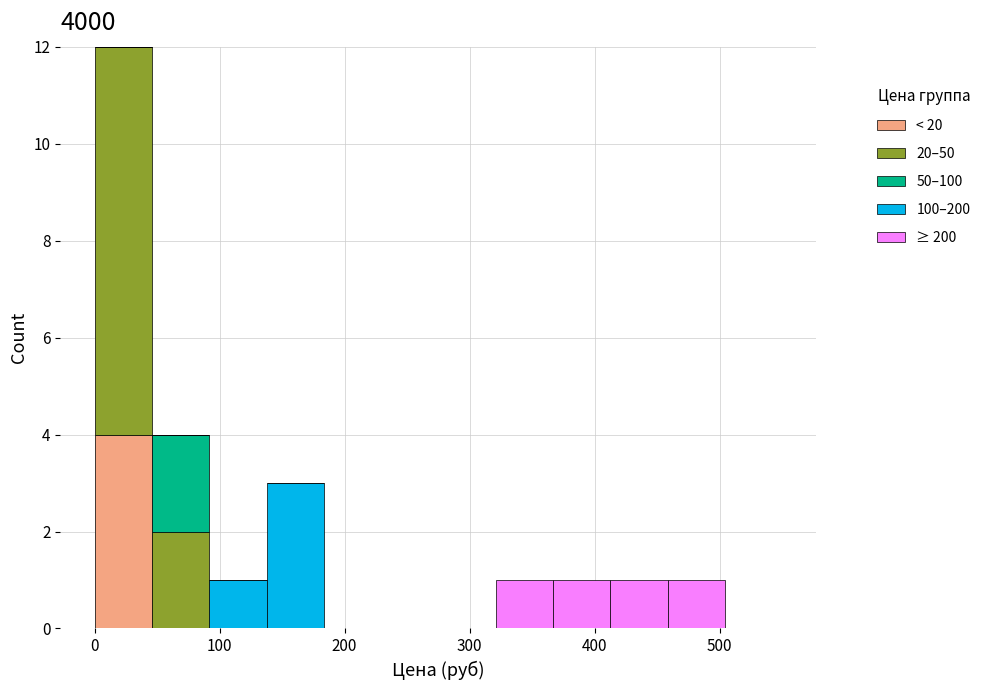

Reading left to right, list every stacked bar in this chart as the range it spans on the x-axis followed by its total height. Neither the bar edges nor the heights are printed on the chart, so give them approximately, as read against the axes.

0 to 50: 12
50 to 90: 4
90 to 140: 1
140 to 180: 3
180 to 230: 0
230 to 280: 0
280 to 320: 0
320 to 370: 1
370 to 410: 1
410 to 460: 1
460 to 500: 1
500 to 550: 0